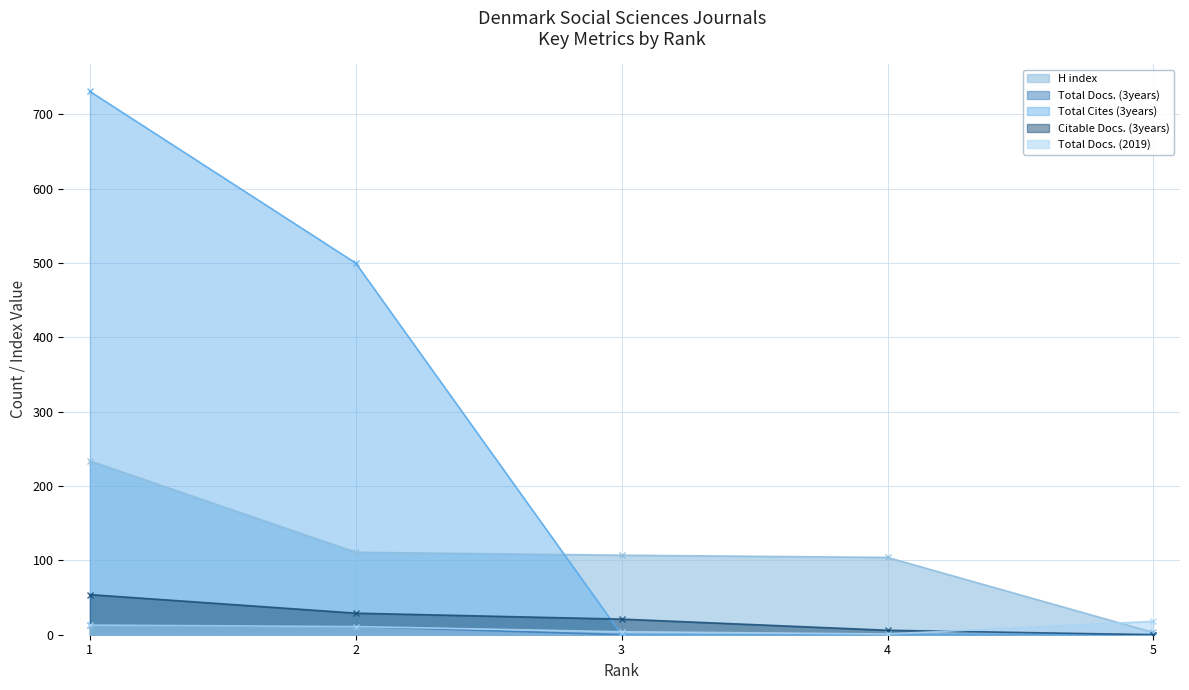

Reading left to right, list all the values displayed in this chart.

H index: 234	111	107	104	3
Total Docs. (3years): 13	11	0	0	0
Total Cites (3years): 731	500	0	0	0
Citable Docs. (3years): 54	29	21	6	0
Total Docs. (2019): 13	11	4	1	18